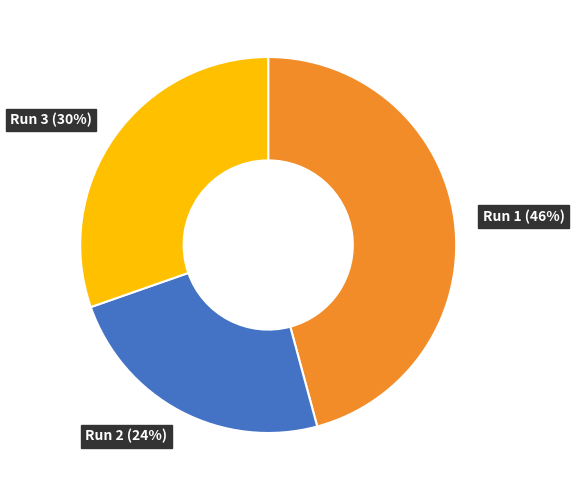

Count the number of slices in the pie.

3